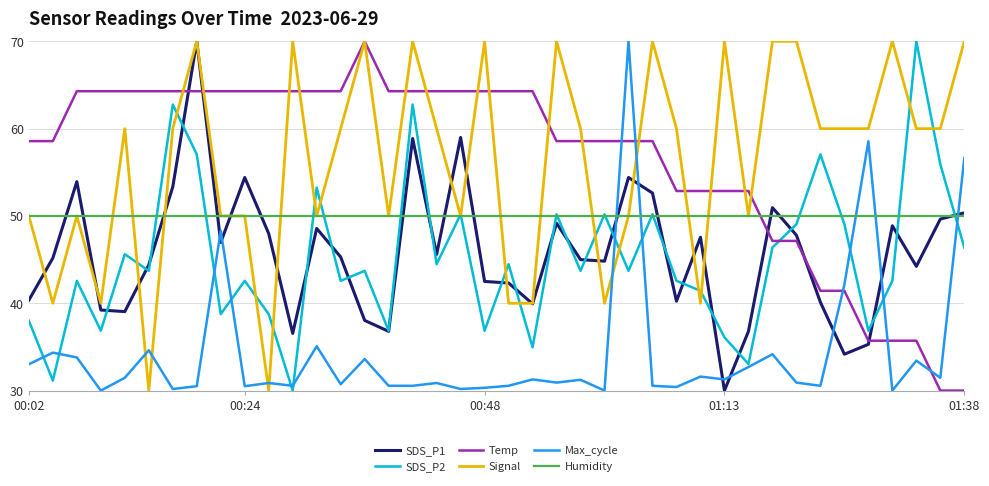

Count the Signal values in the range 50 to 70.

32